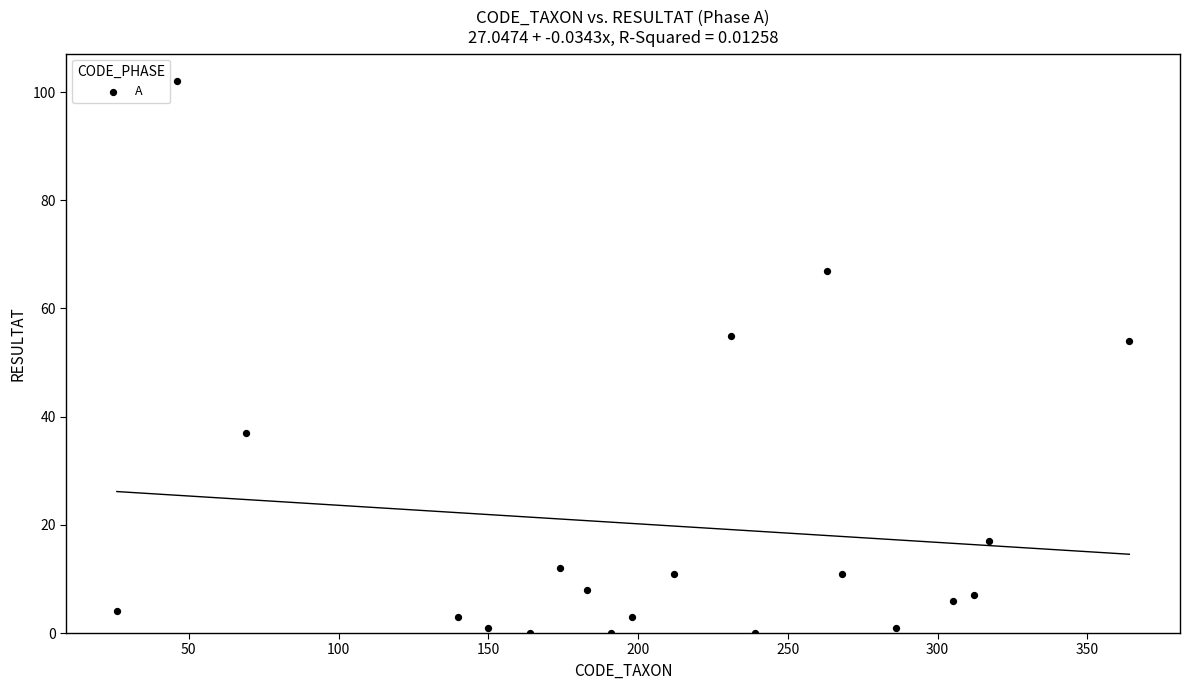

What is the range of X values (max minus min)?

338